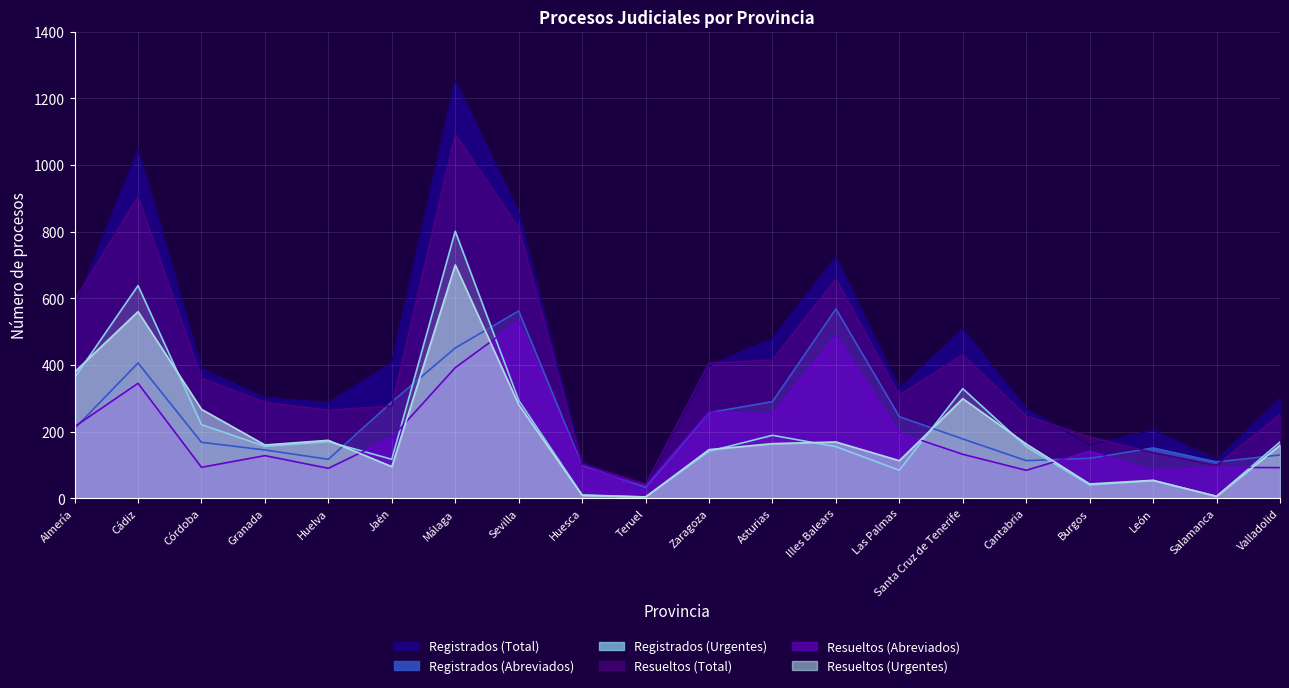

What are all the series names shown in the legend?

Registrados (Total), Registrados (Abreviados), Registrados (Urgentes), Resueltos (Total), Resueltos (Abreviados), Resueltos (Urgentes)